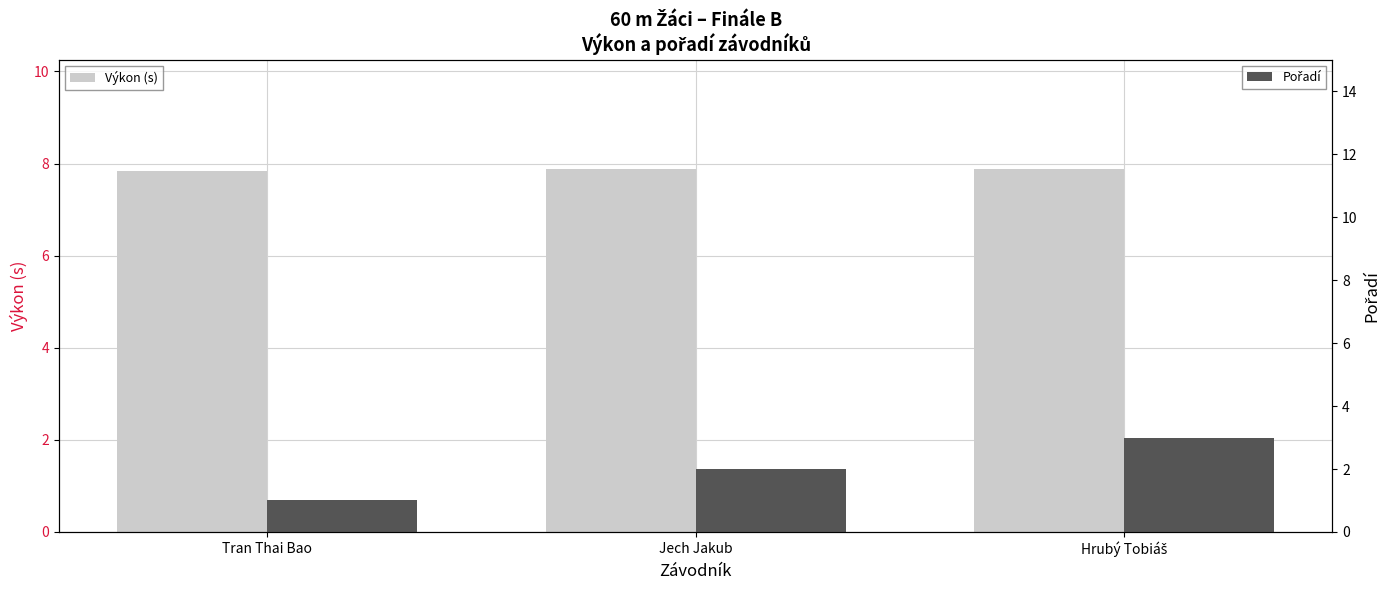

Which series has the widest spread of values?

Pořadí